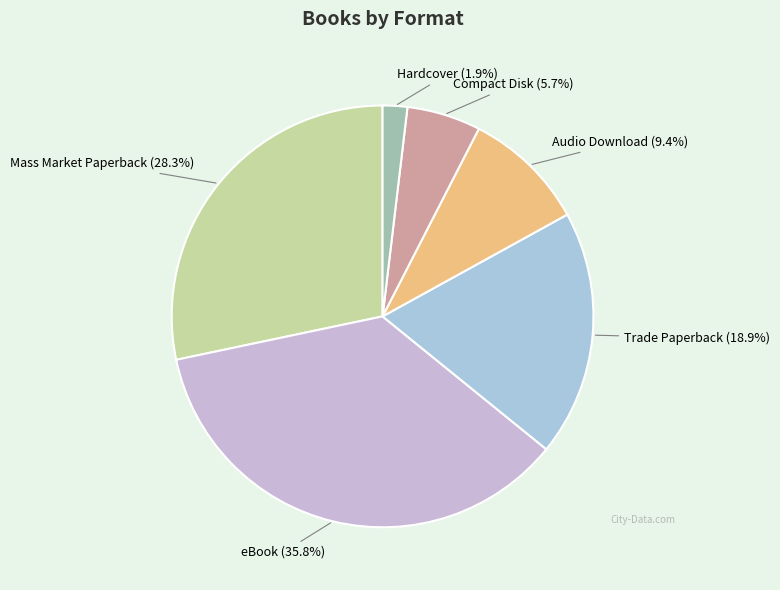

How many segments does this pie chart have?

6